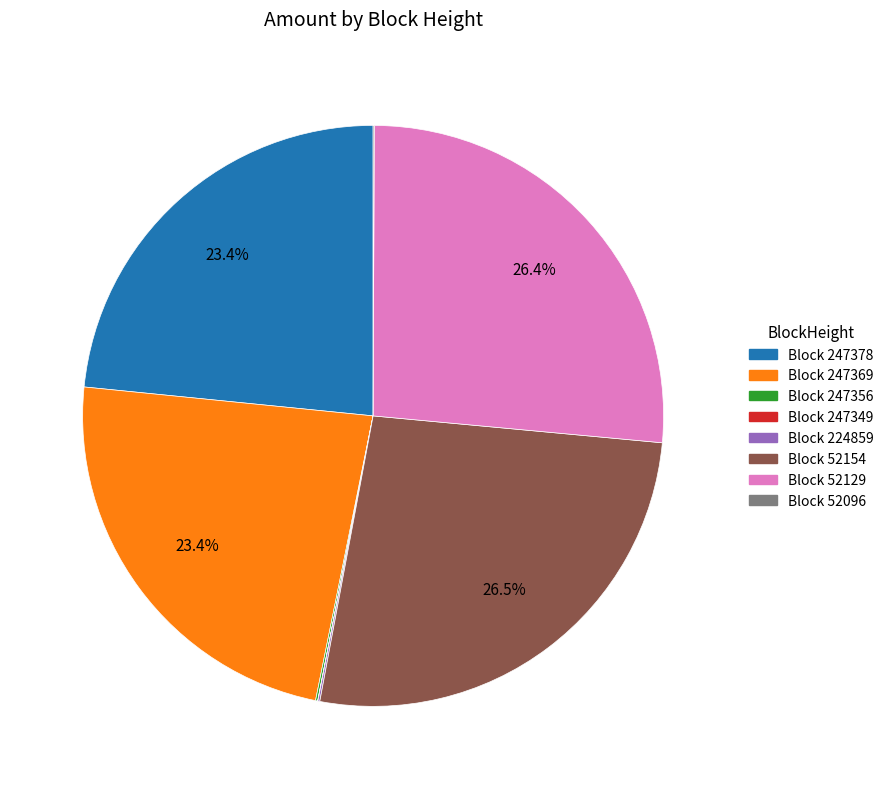

Does any single category account for the majority?

No